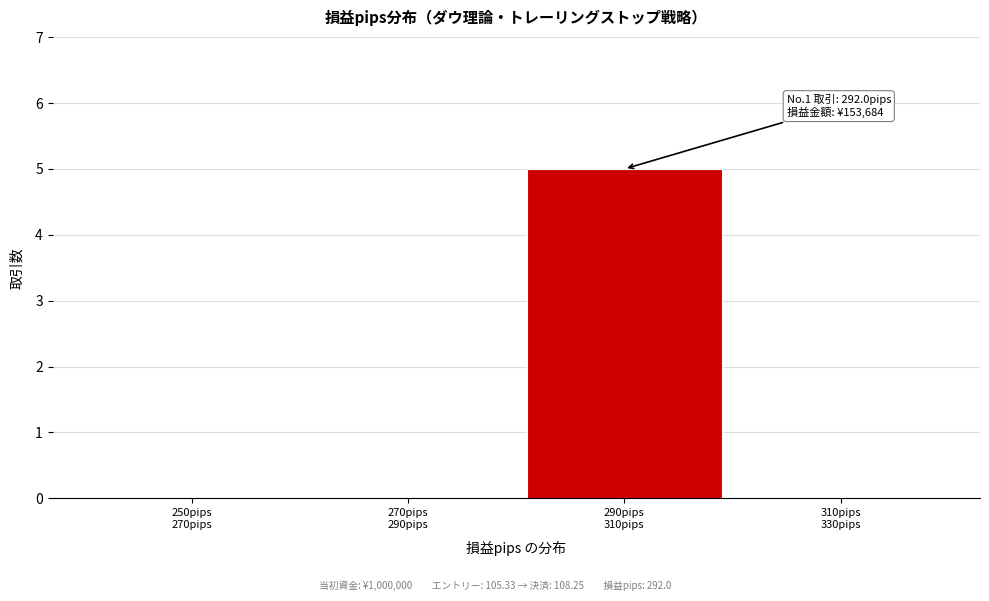

Count the number of data series in this chart.

1